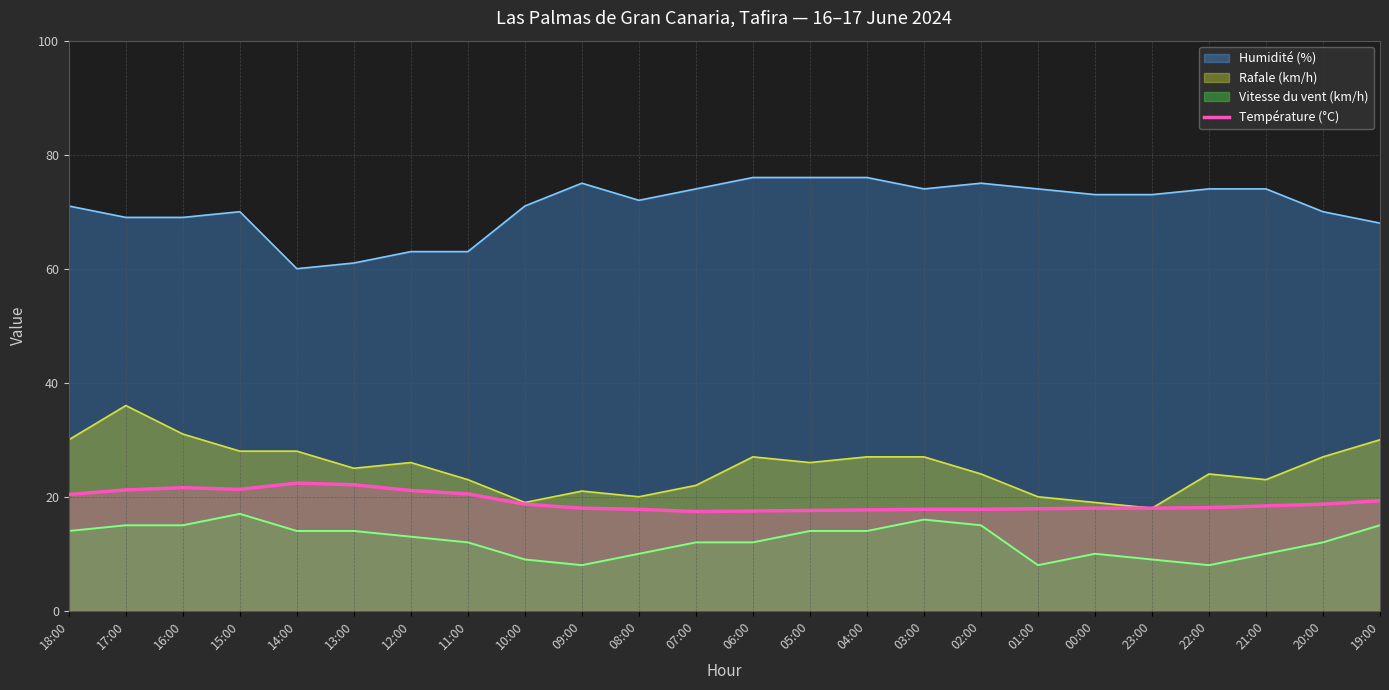

Rank the series by their maximum value, from lowest to highest.

Vitesse du vent (km/h), Température (°C), Rafale (km/h), Humidité (%)